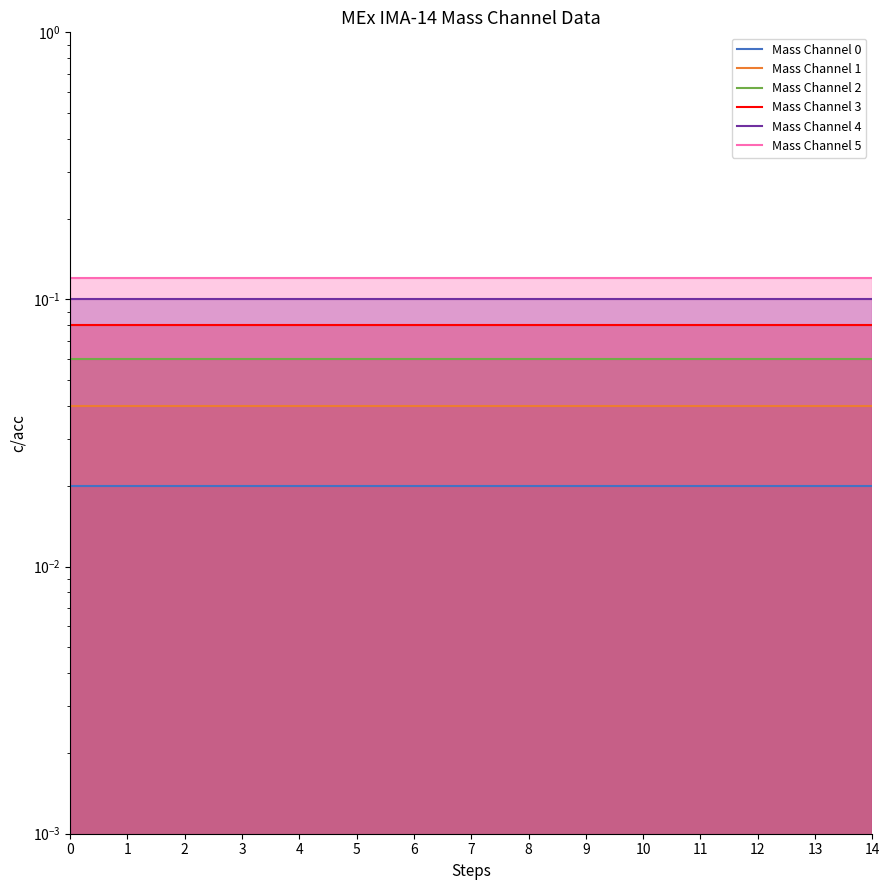

True or false: Mass Channel 4 and Mass Channel 0 cross at least once.

False